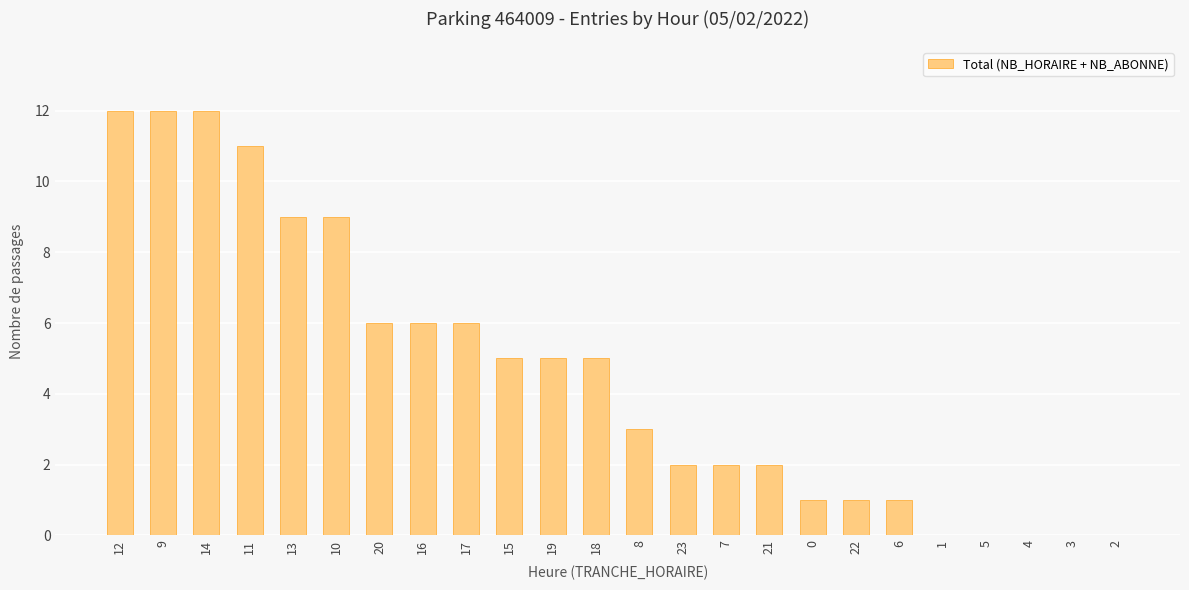

Read the value at 10.

9